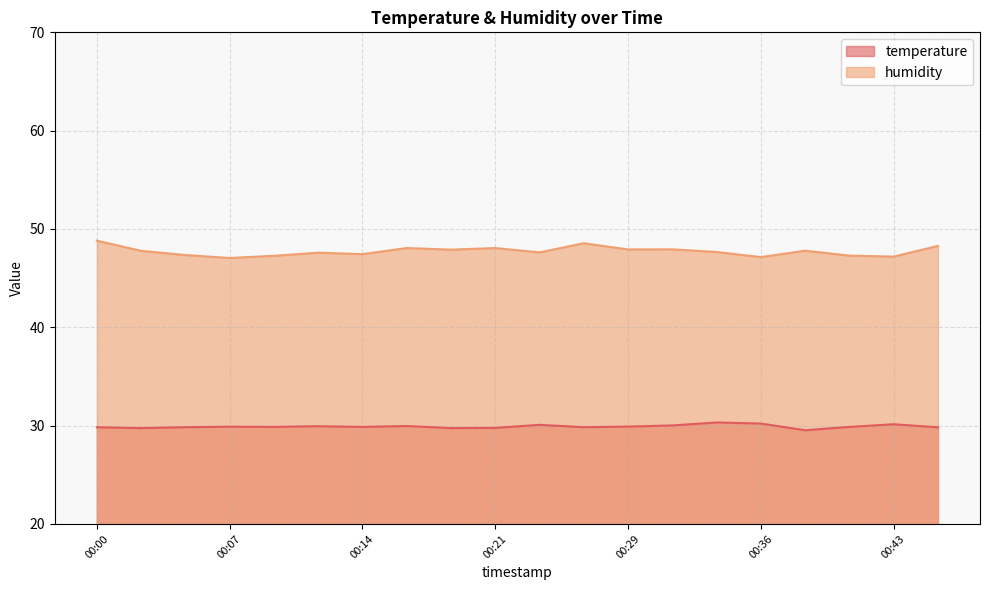

Reading left to right, extract all data points from this chart.

temperature: 29.8	29.8	29.8	29.9	29.9	29.9	29.9	30.0	29.8	29.8	30.1	29.8	29.9	30.0	30.3	30.2	29.5	29.9	30.1	29.8
humidity: 48.8	47.8	47.4	47.0	47.3	47.6	47.4	48.1	47.9	48.1	47.6	48.5	47.9	47.9	47.7	47.1	47.8	47.3	47.2	48.3